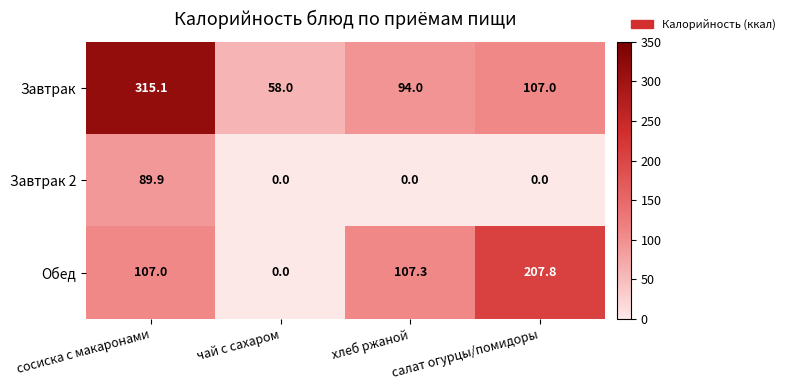

Rank the series by their average value, from highest to lowest.

Завтрак, Обед, Завтрак 2